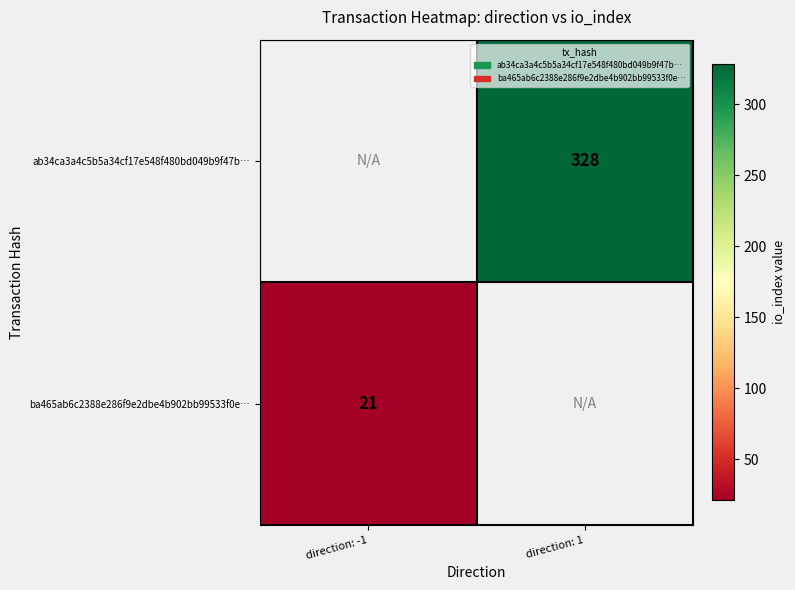

Which label corresponds to the largest value in the chart?

direction: 1